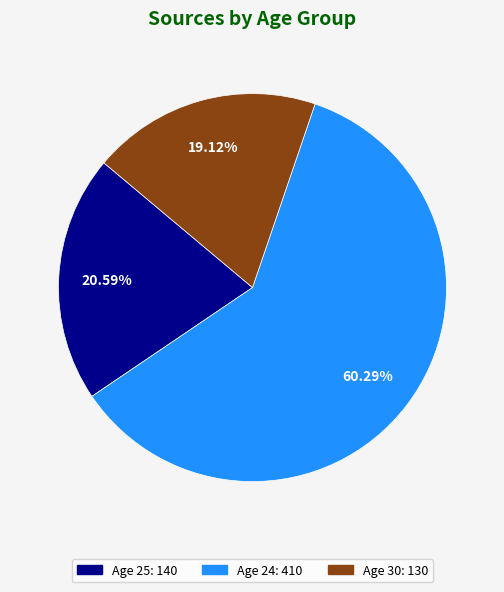

Does any single category account for the majority?

Yes